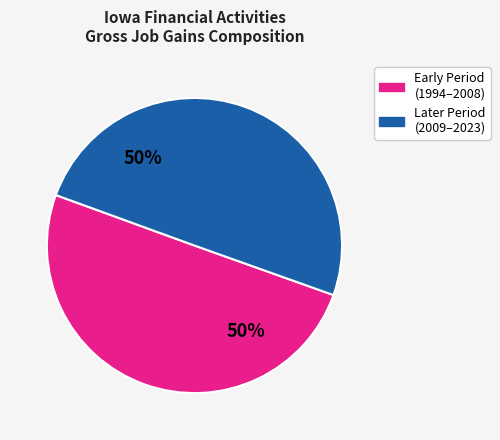

What is the ratio of the value at Later Period (2009–2023) to the value at Early Period (1994–2008)?

1.0